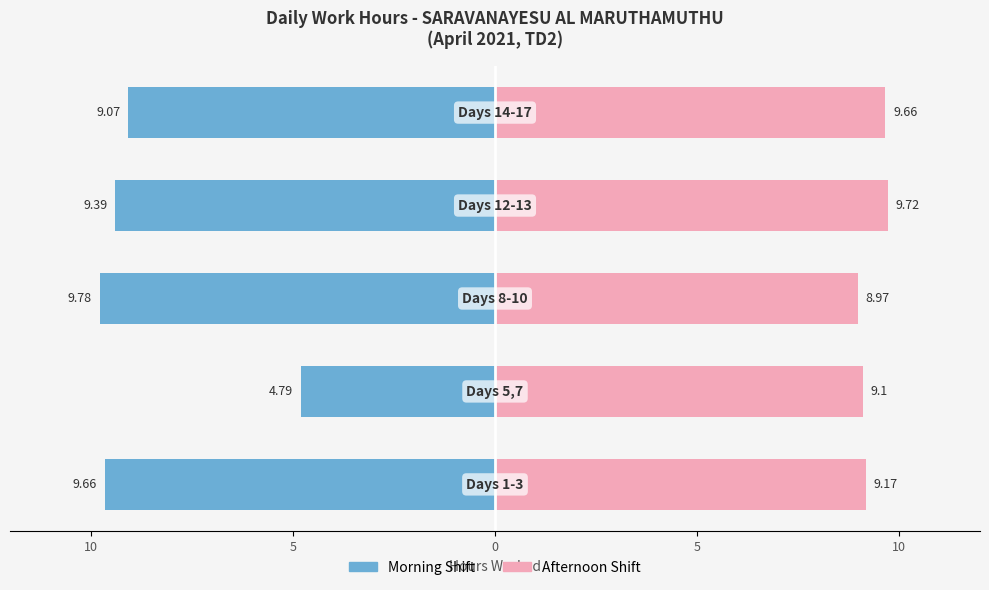

Is the value of Afternoon Shift at 10 greater than the value of Morning Shift at 0?

Yes